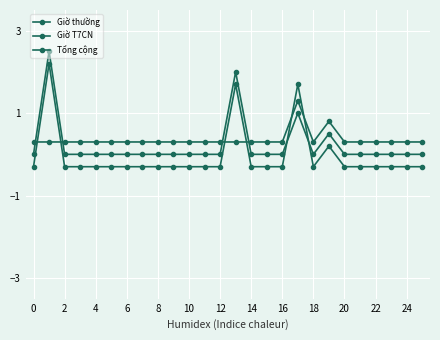

How many interior local peaks does the Giờ thường series have?

4